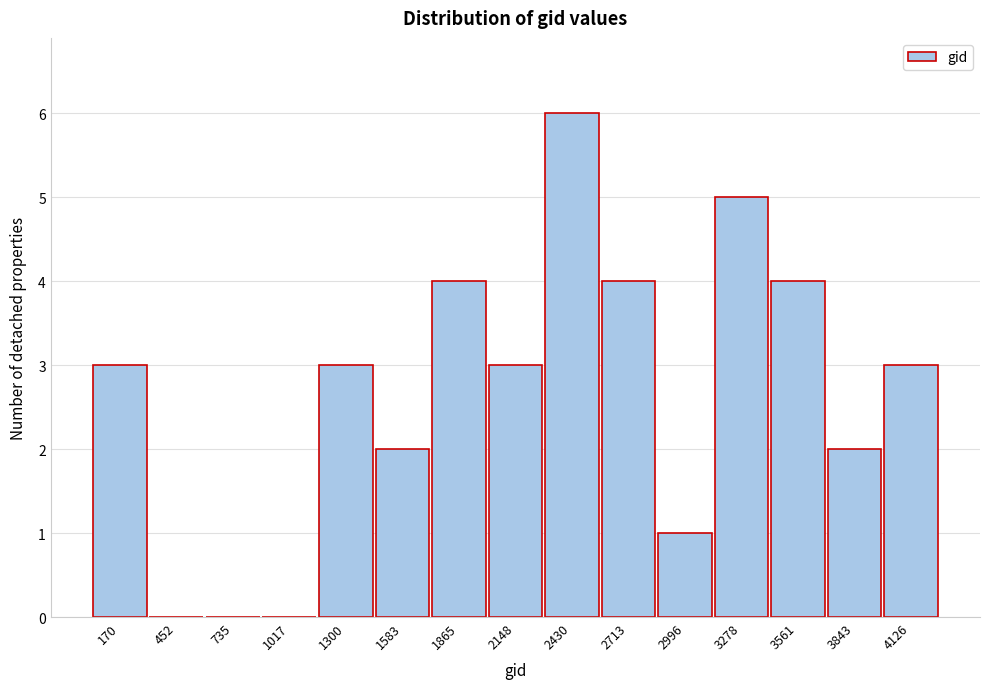

Reading right to left, extract all data points from this chart.

4126=3	3843=2	3561=4	3278=5	2996=1	2713=4	2430=6	2148=3	1865=4	1583=2	1300=3	1017=0	735=0	452=0	170=3